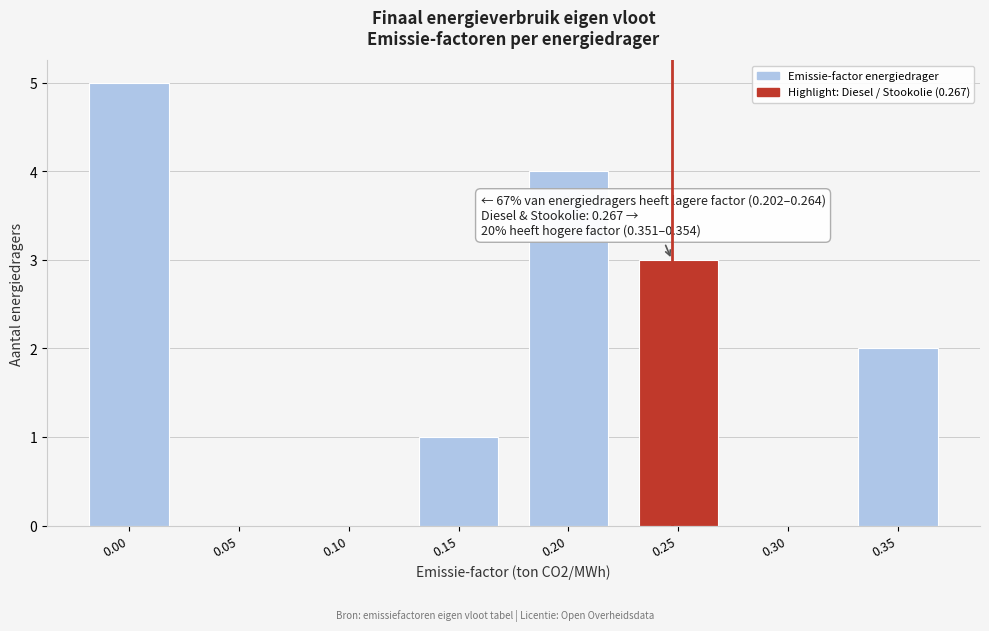

Reading left to right, list all the values displayed in this chart.

0.00=5	0.05=0	0.10=0	0.15=1	0.20=4	0.25=3	0.30=0	0.35=2